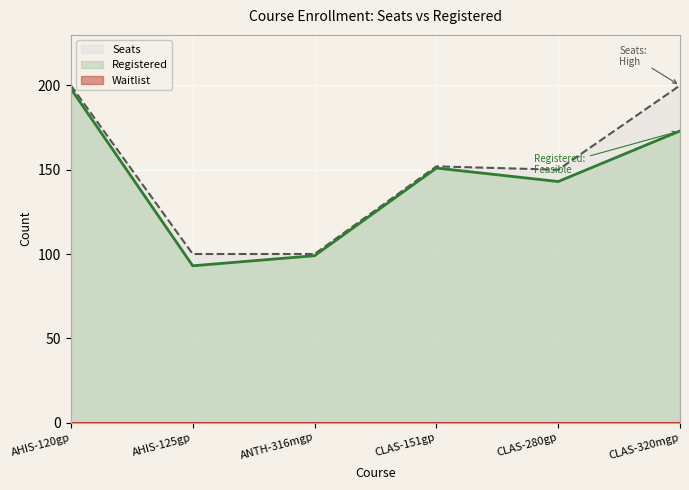

What is the label of the 4th point from the right?

ANTH-316mgp